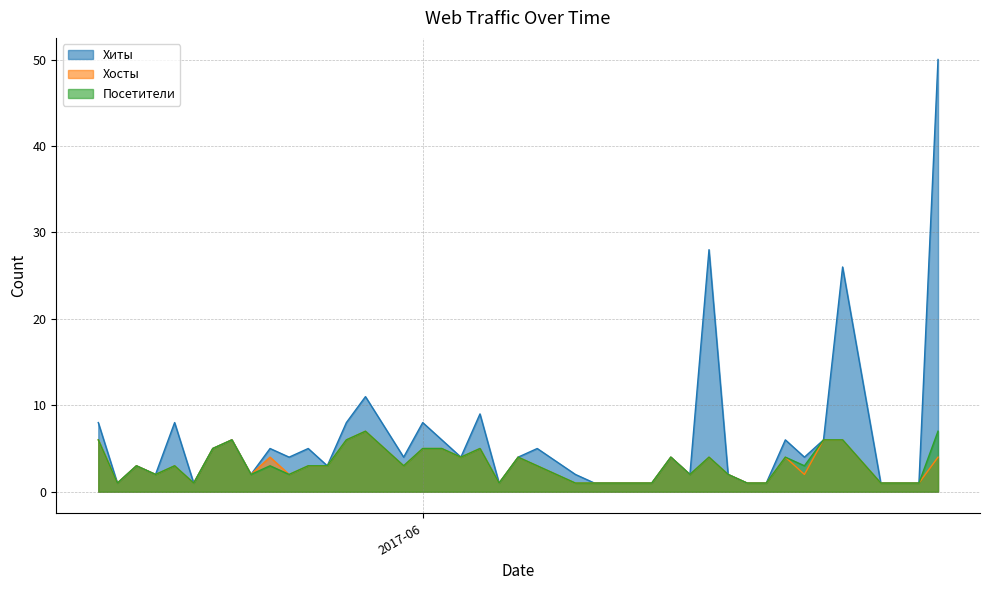

Read the Хосты value at 2017-05-28.

6